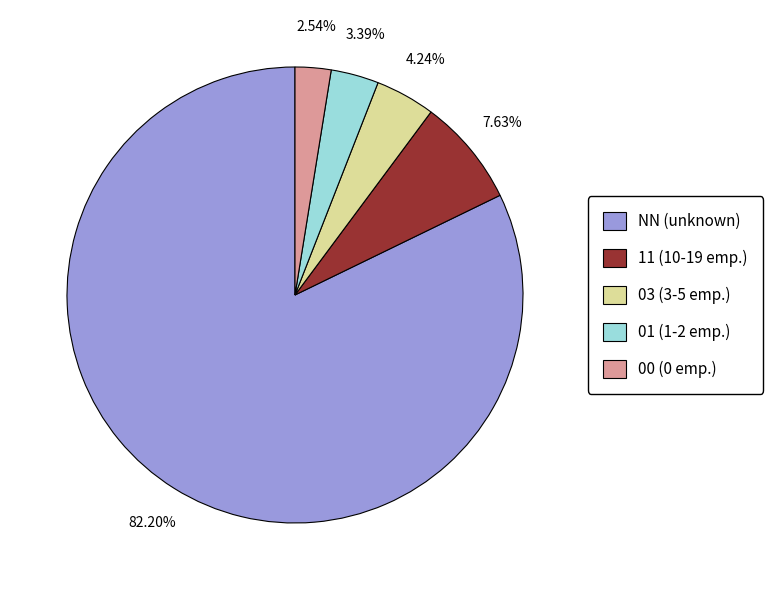

Does any single category account for the majority?

Yes